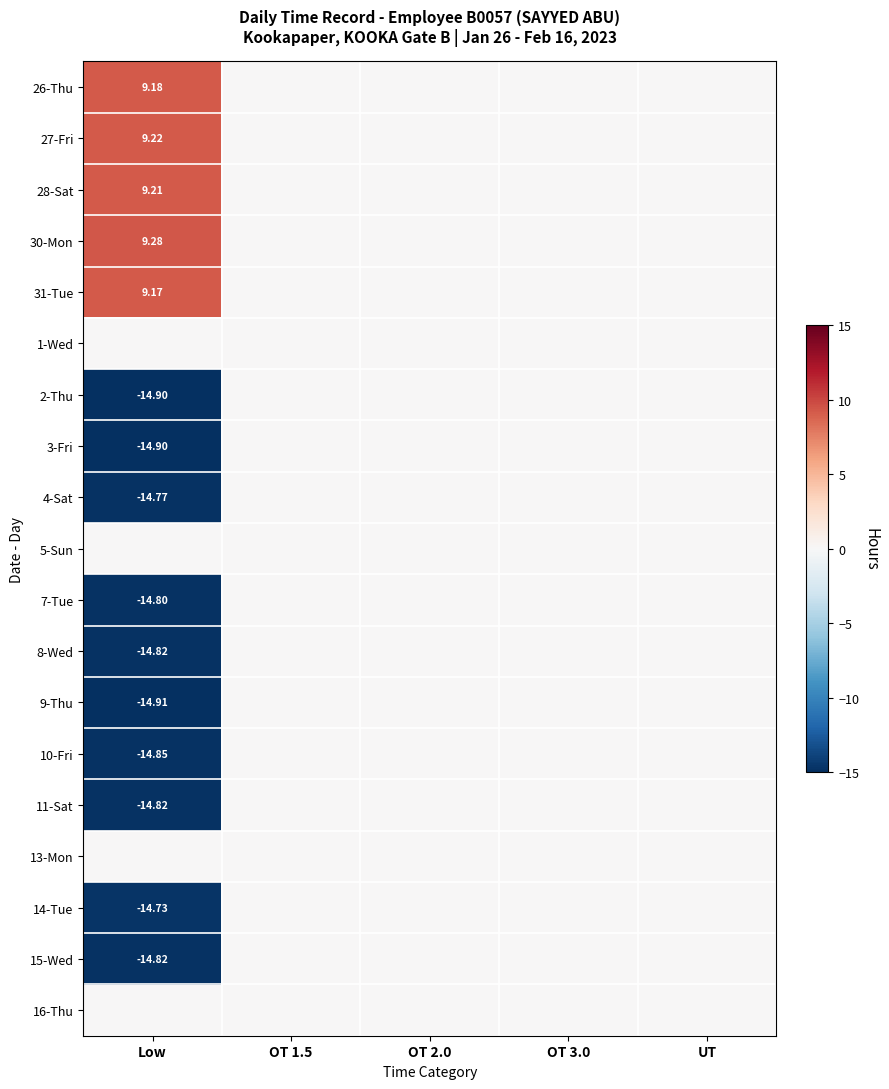

The value of 14-Tue at UT is 0.0. True or false?

True